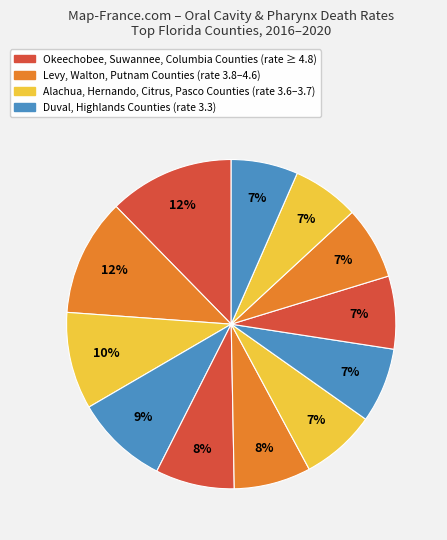

What is the largest slice in the pie chart?

Okeechobee County